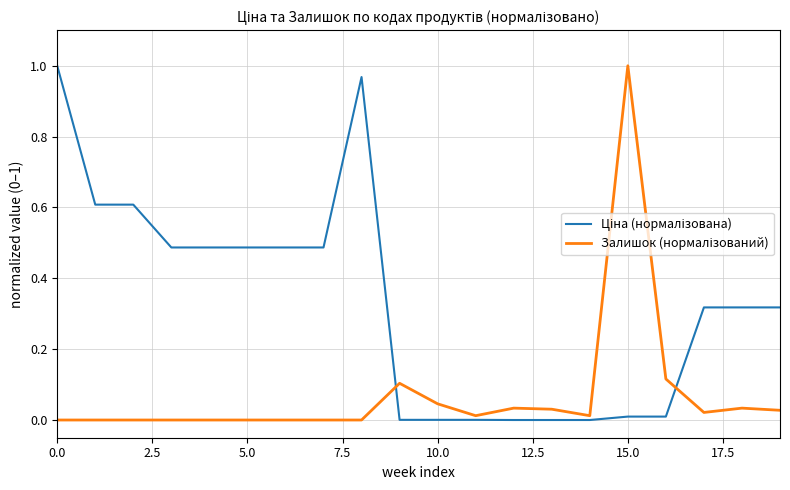

How many lines are shown in the chart?

2